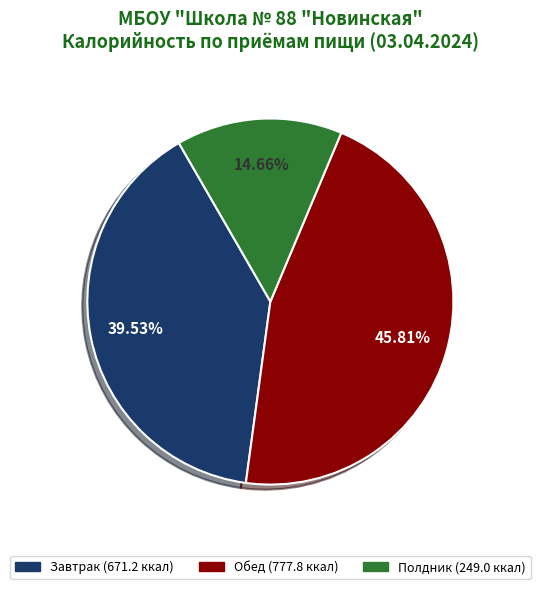

Count the number of slices in the pie.

3